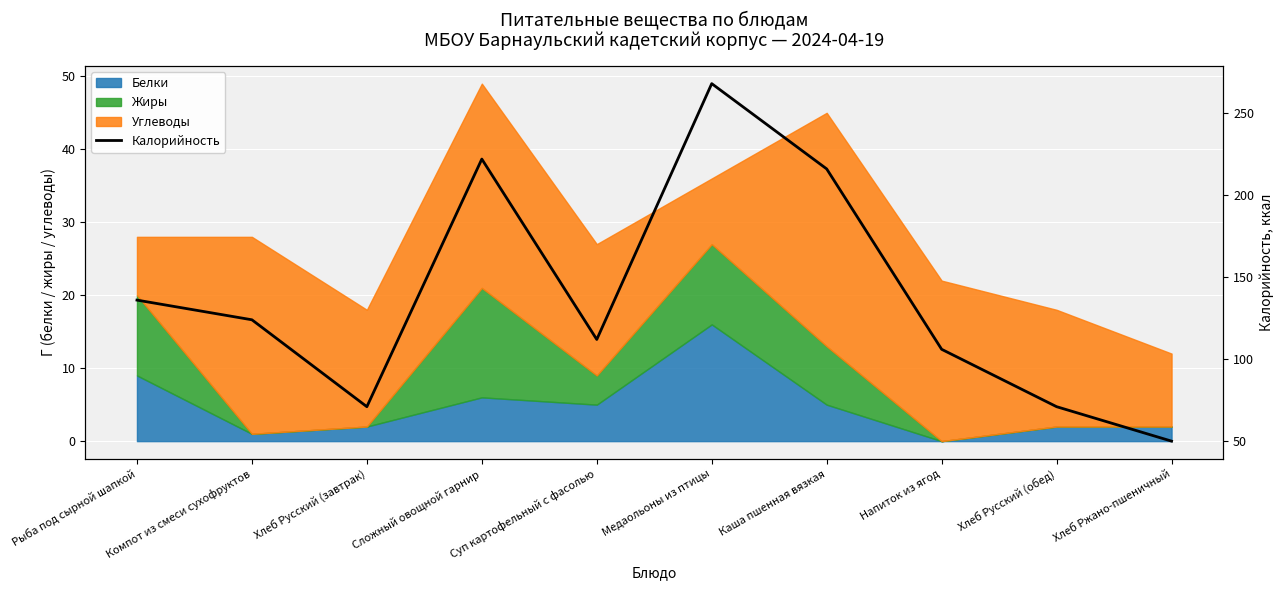

Reading right to left, what are all the values shown in this chart?

50	71	106	216	268	112	222	71	124	136